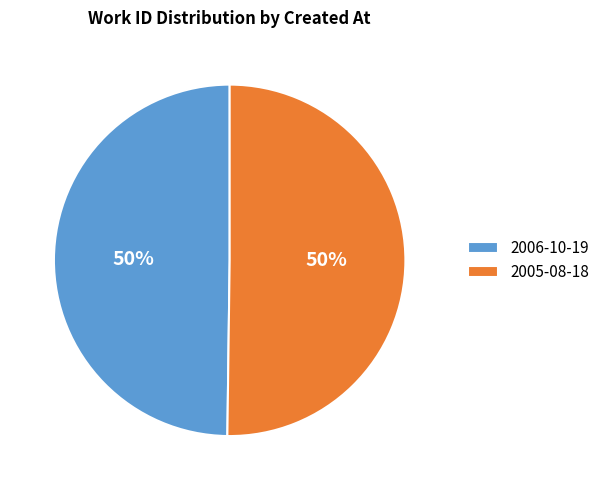

What is the ratio of the value at 2005-08-18 to the value at 2006-10-19?

1.0